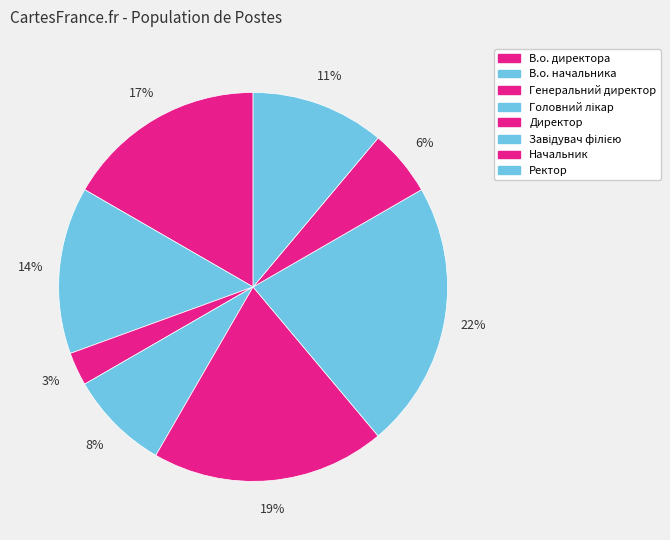

Rank the categories by value from lowest to highest.

Генеральний директор, Начальник, Головний лікар, Ректор, В.о. начальника, В.о. директора, Директор, Завідувач філією